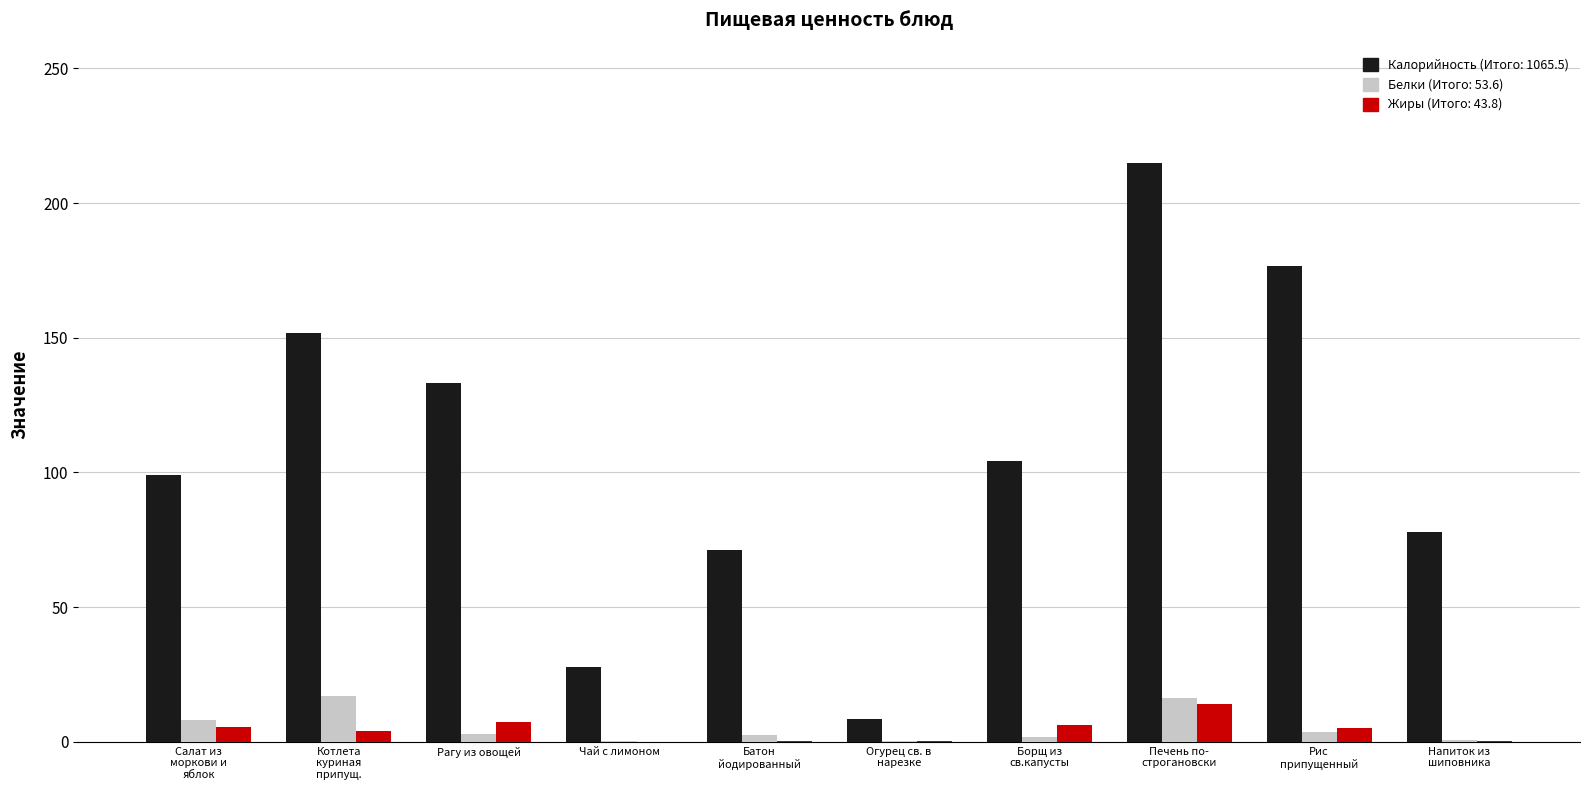

What is the greatest value displayed?

215.0